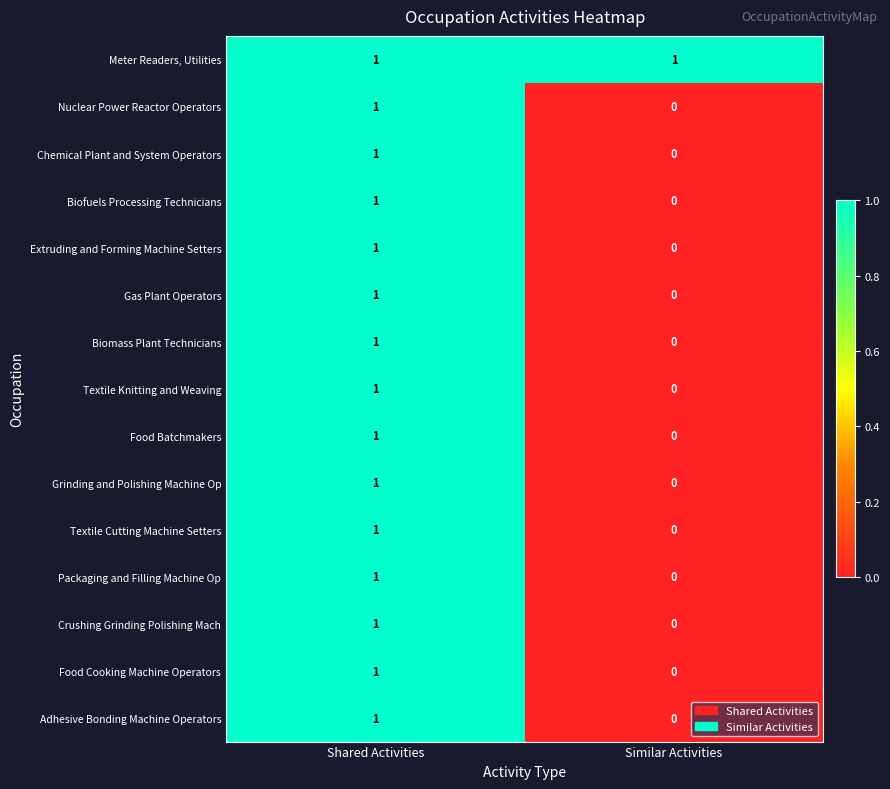

How many series are shown in this chart?

15